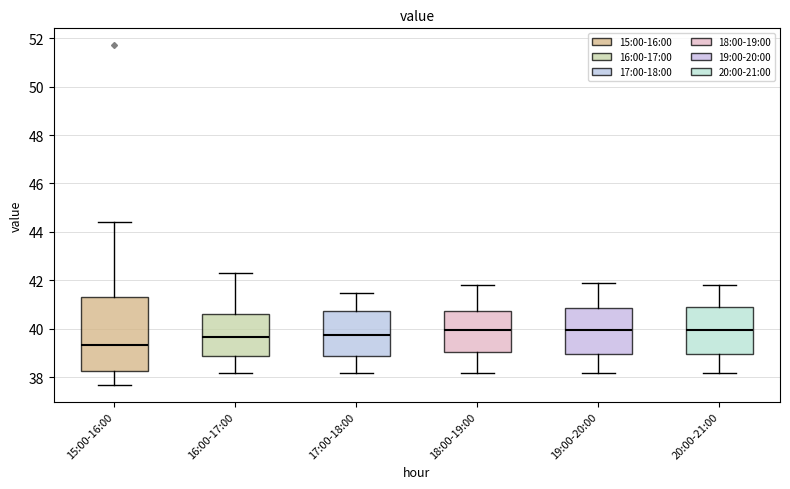

Reading left to right, transcribe this box plot: for each box, give where its median line is, the range the box spans, and where its two whiskers end, as read against the y-axis. The values are not printed on the chart, so give them approximately, as read against the axis.

15:00-16:00: median 39.4, box 38.2 to 41.4, whiskers 37.8 to 44.4
16:00-17:00: median 39.6, box 38.8 to 40.6, whiskers 38.2 to 42.4
17:00-18:00: median 39.8, box 38.8 to 40.8, whiskers 38.2 to 41.6
18:00-19:00: median 40.0, box 39.0 to 40.8, whiskers 38.2 to 41.8
19:00-20:00: median 40.0, box 39.0 to 40.8, whiskers 38.2 to 42.0
20:00-21:00: median 40.0, box 39.0 to 41.0, whiskers 38.2 to 41.8